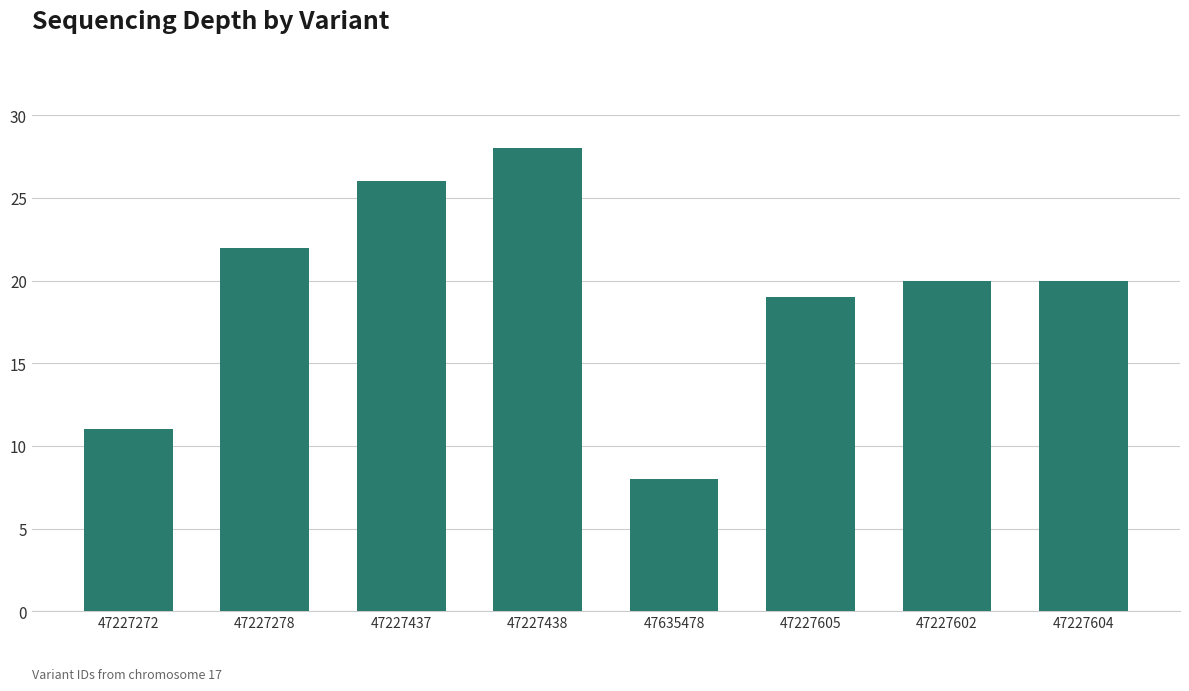

Between 47227438 and 47227437, which is larger?

47227438